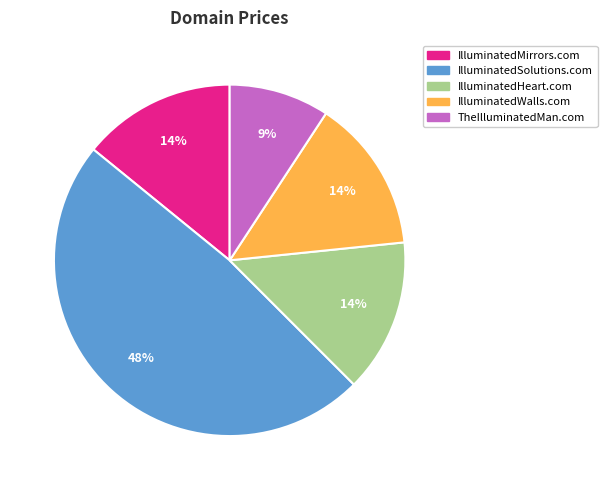

What is the largest slice in the pie chart?

IlluminatedSolutions.com